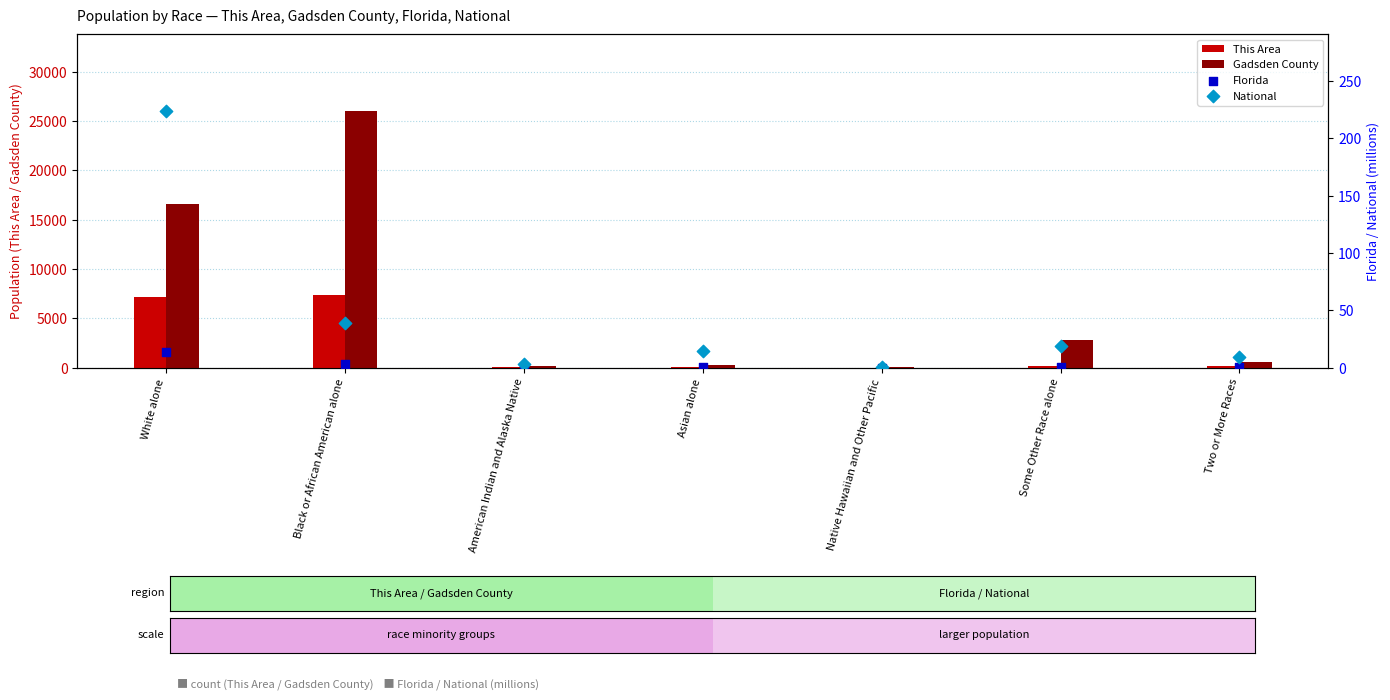

What are all the series names shown in the legend?

This Area, Gadsden County, Florida, National